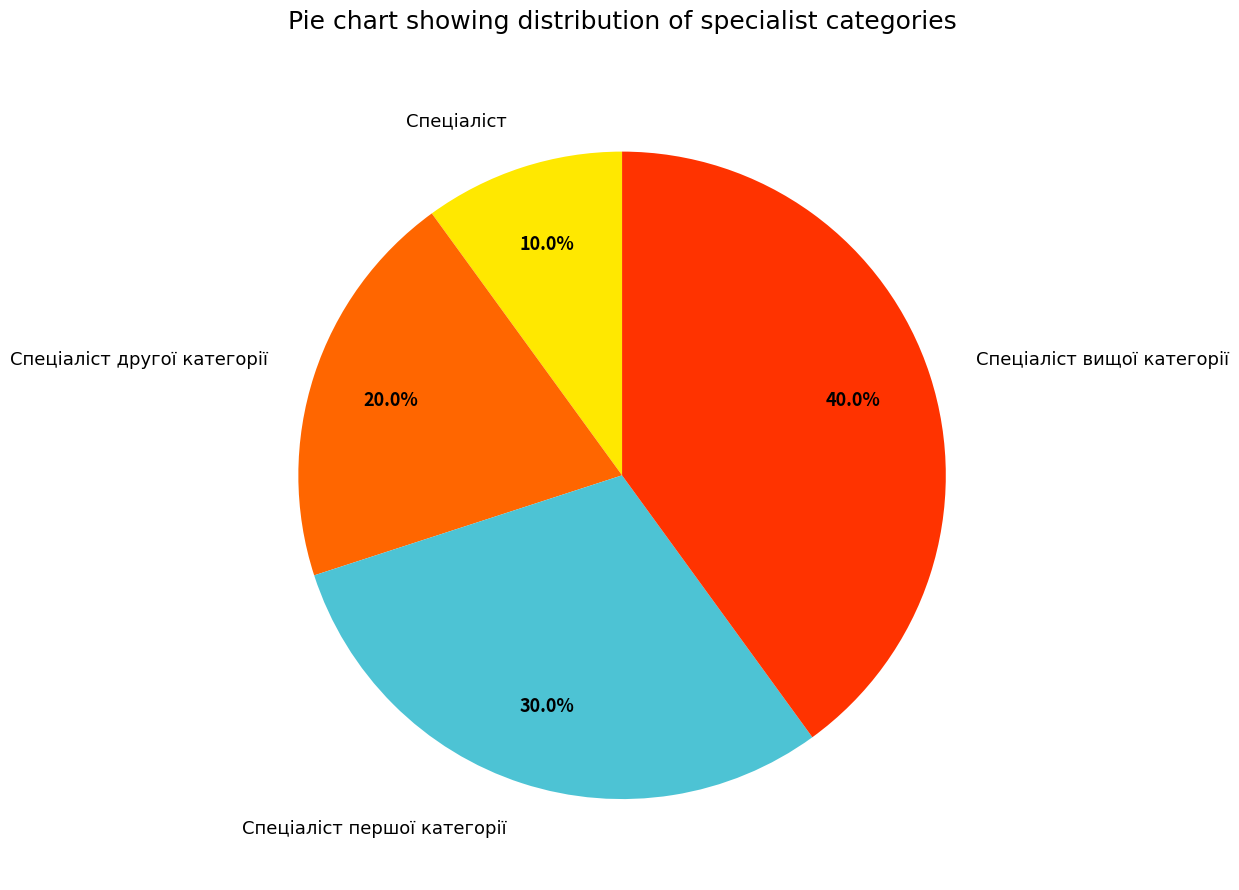

Is there any slice that represents more than half of the pie?

No